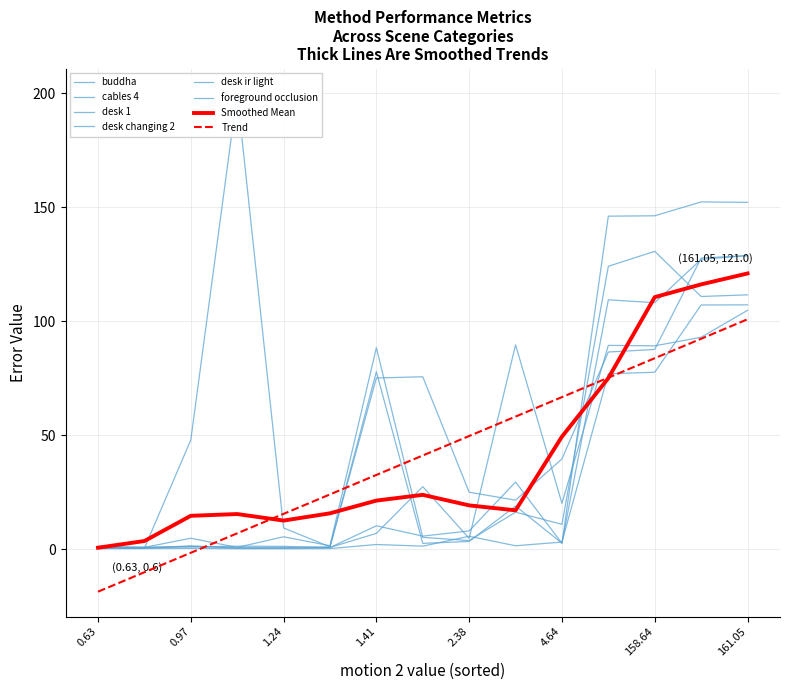

True or false: foreground occlusion and desk changing 2 intersect in this chart.

True